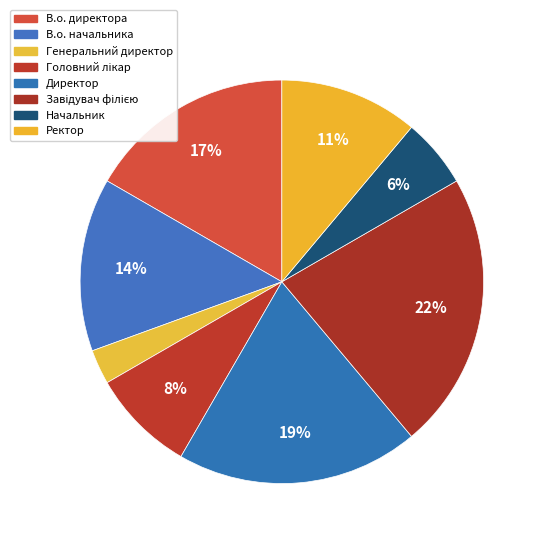

Rank the categories by value from highest to lowest.

Завідувач філією, Директор, В.о. директора, В.о. начальника, Ректор, Головний лікар, Начальник, Генеральний директор